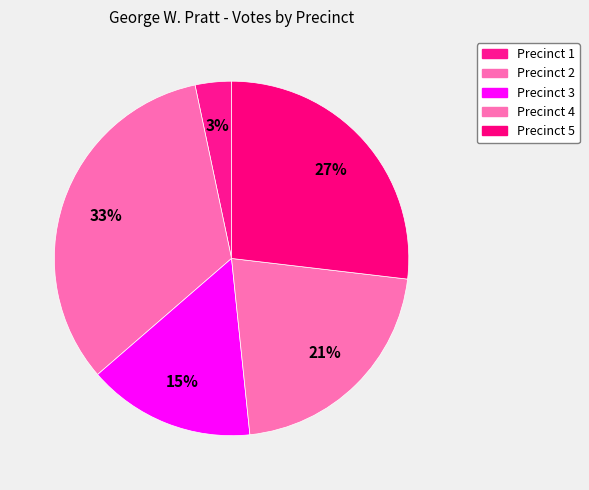

How many slices are in this pie chart?

5